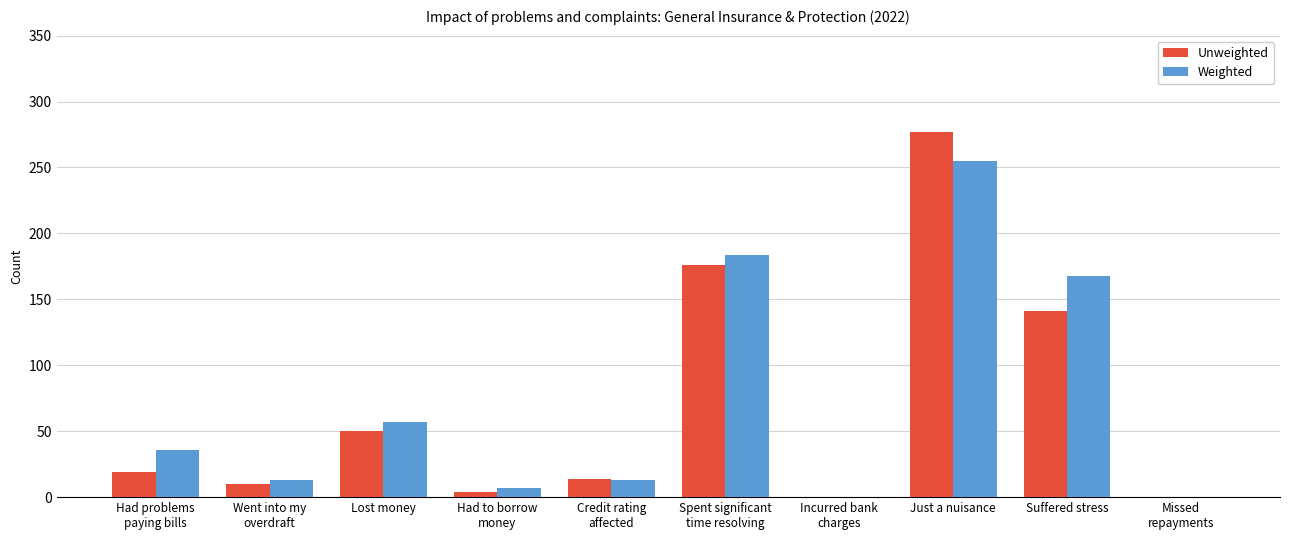

Reading right to left, list all the values displayed in this chart.

Unweighted: 0	141	277	0	176	14	4	50	10	19
Weighted: 0	168	255	0	184	13	7	57	13	36